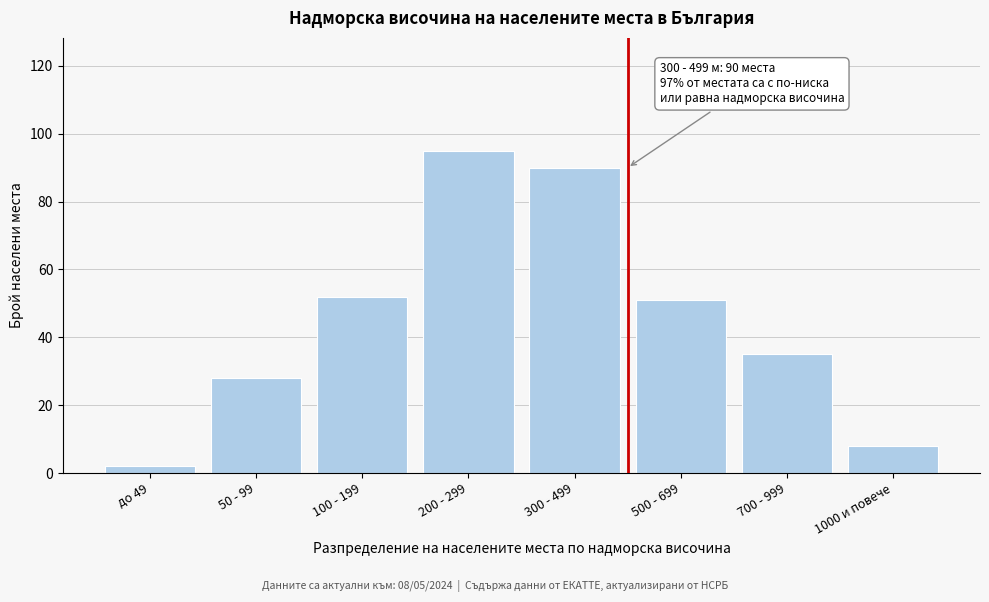

Reading left to right, what are all the values shown in this chart?

до 49=2	50 - 99=28	100 - 199=52	200 - 299=95	300 - 499=90	500 - 699=51	700 - 999=35	1000 и повече=8